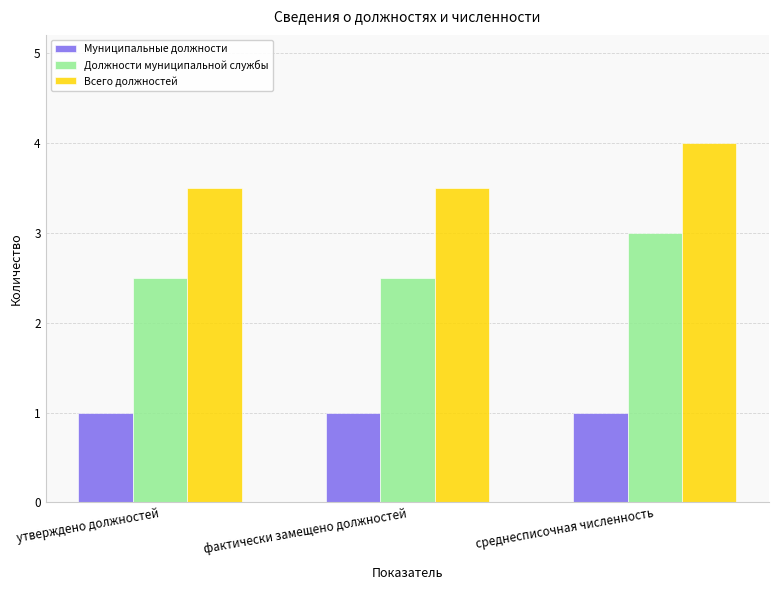

What is the highest value of the Муниципальные должности series?

1.0